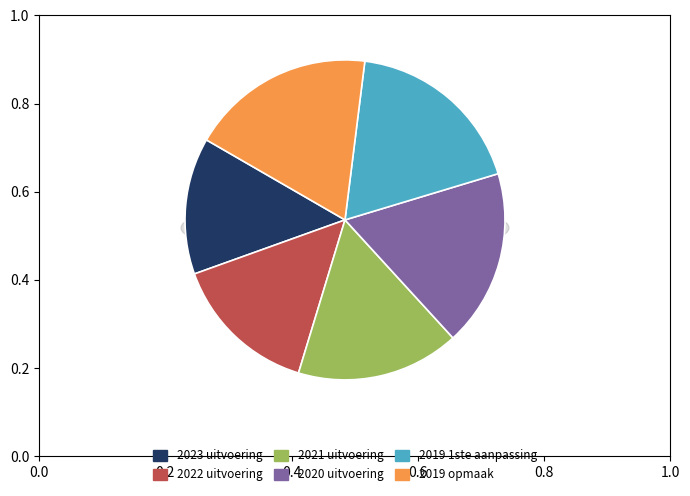

Which slice is the smallest?

2023 uitvoering